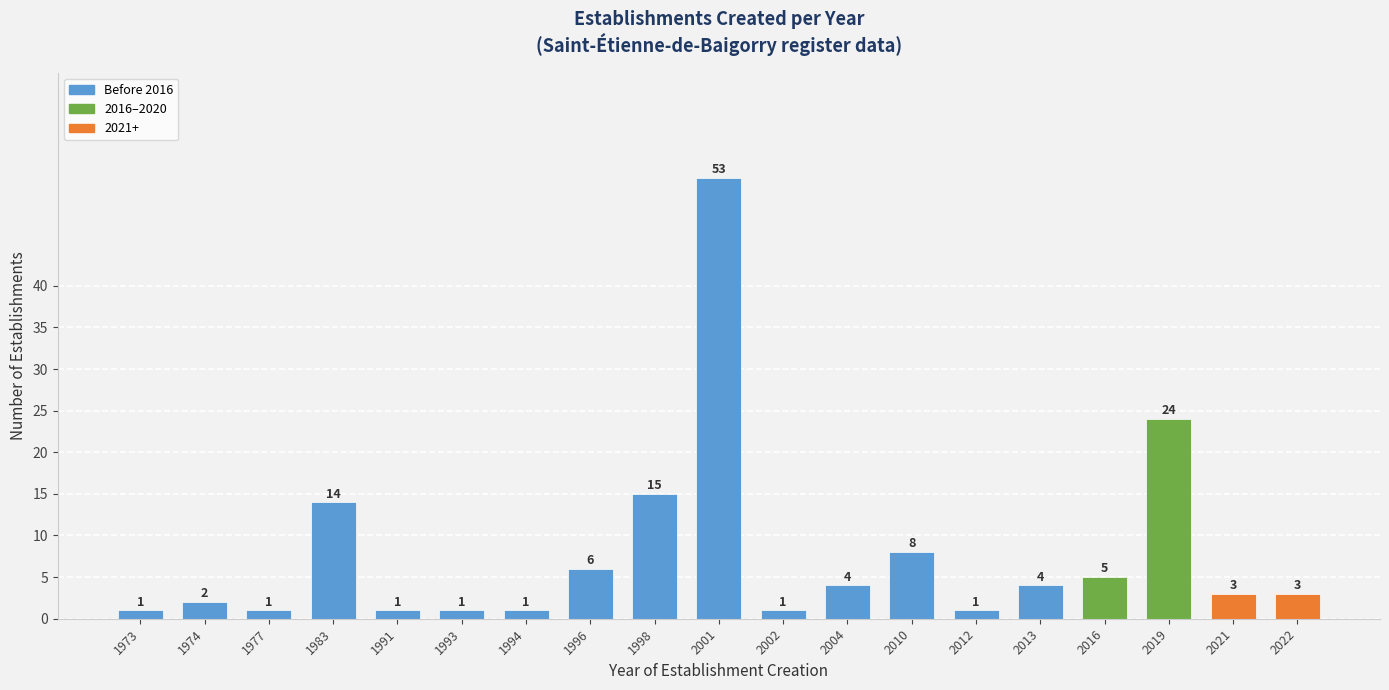

Reading left to right, extract all data points from this chart.

1	2	1	14	1	1	1	6	15	53	1	4	8	1	4	5	24	3	3